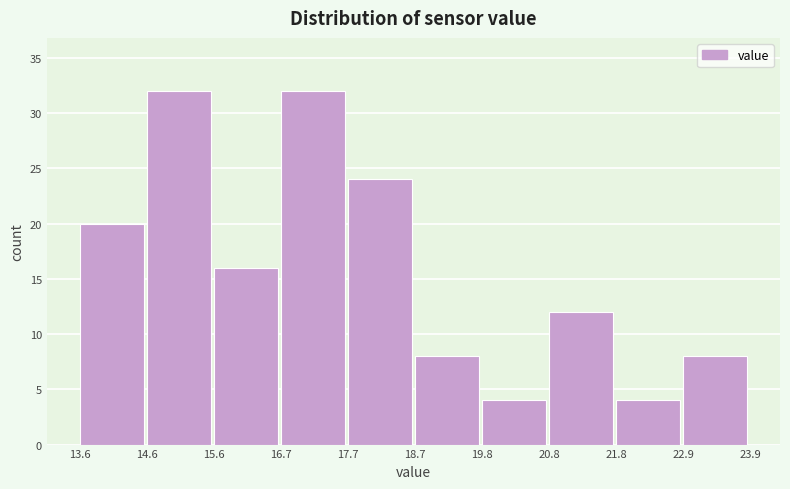

Reading left to right, list every bar in this chart as the range it spans on the x-axis followed by its height. The values are not printed on the chart, so give them approximately, as read against the axis.

13.6 to 14.6: 20
14.6 to 15.6: 32
15.6 to 16.7: 16
16.7 to 17.7: 32
17.7 to 18.7: 24
18.7 to 19.8: 8
19.8 to 20.8: 4
20.8 to 21.8: 12
21.8 to 22.9: 4
22.9 to 23.9: 8